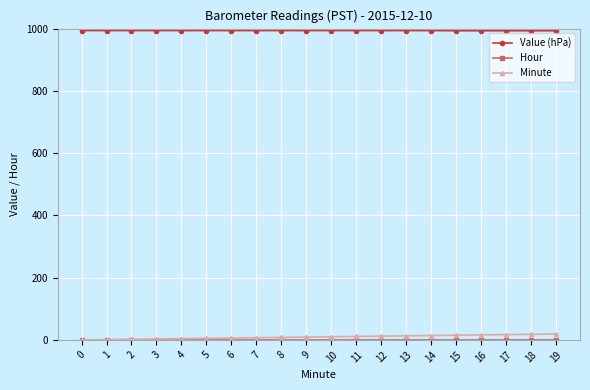

The value of Value (hPa) at 19 is 455.5. True or false?

False